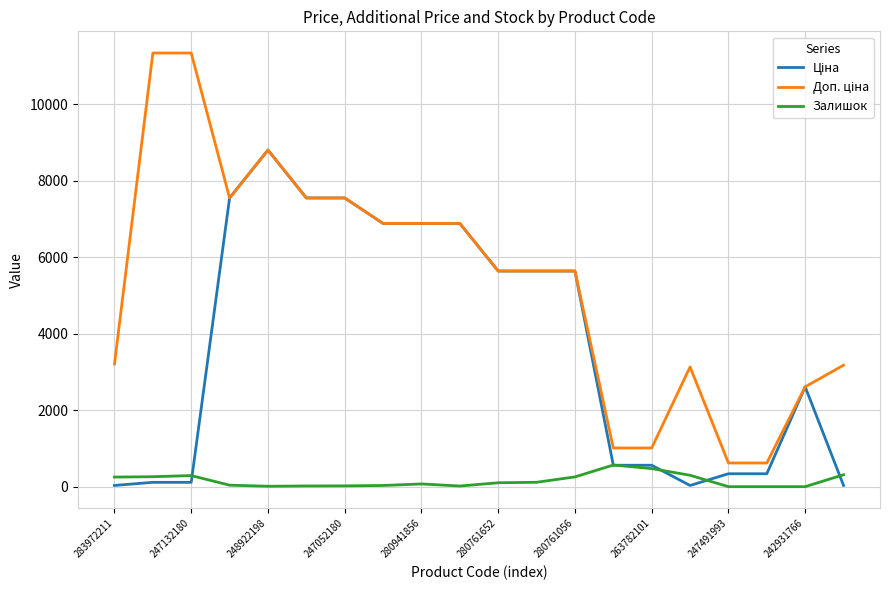

What is the maximum value shown in the chart?

11334.0